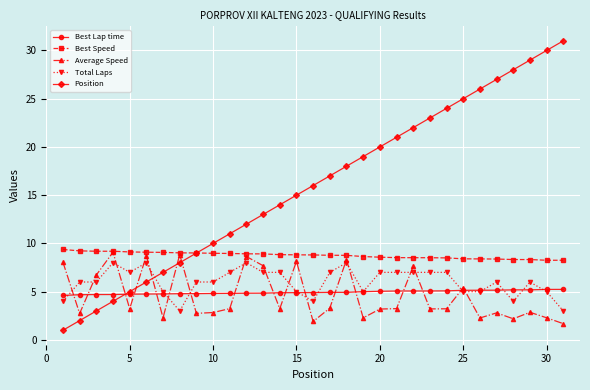

True or false: Best Speed and Total Laps intersect in this chart.

False